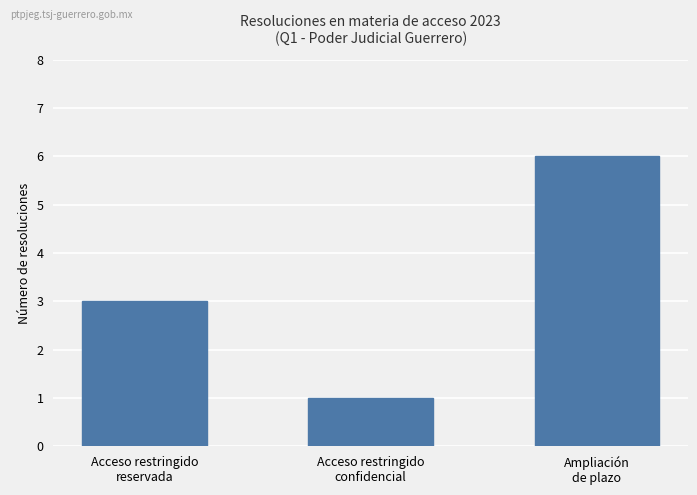

How many bars are there in total?

3